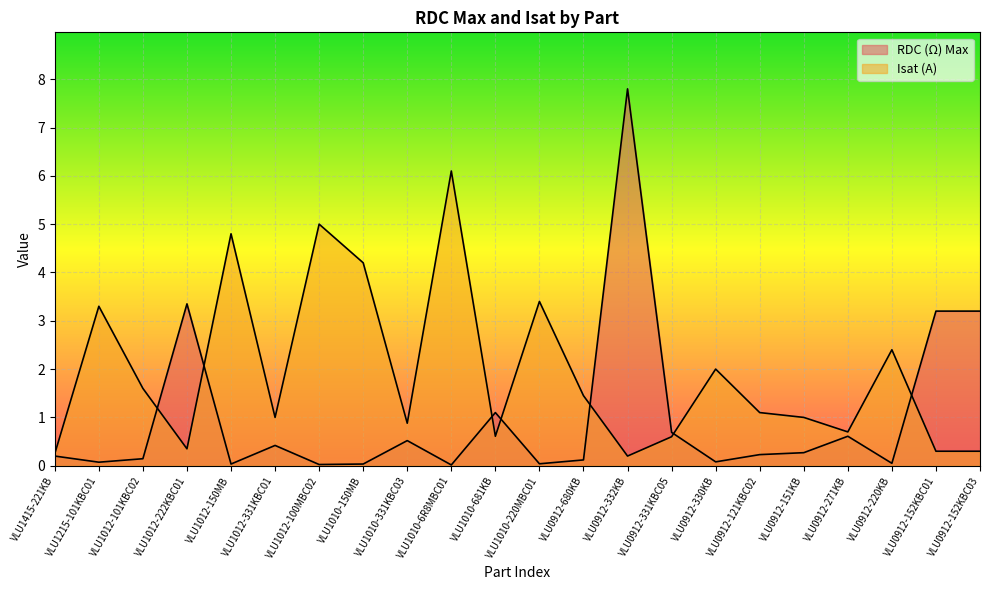

What is the difference between the maximum and minimum values in the RDC (Ω) Max series?

7.8